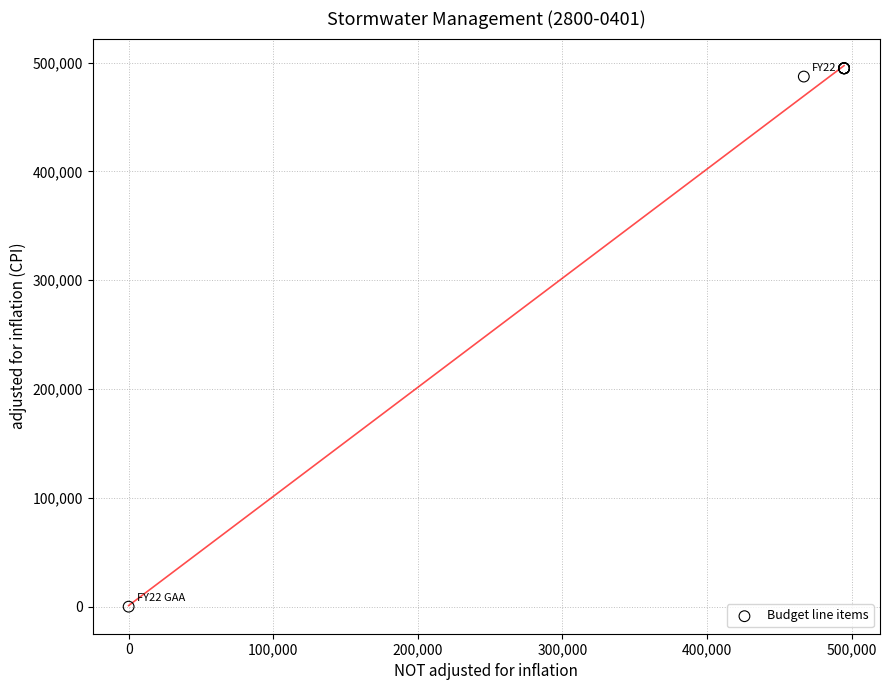

What Y value in the scatter plot is closest to 247391?

487149